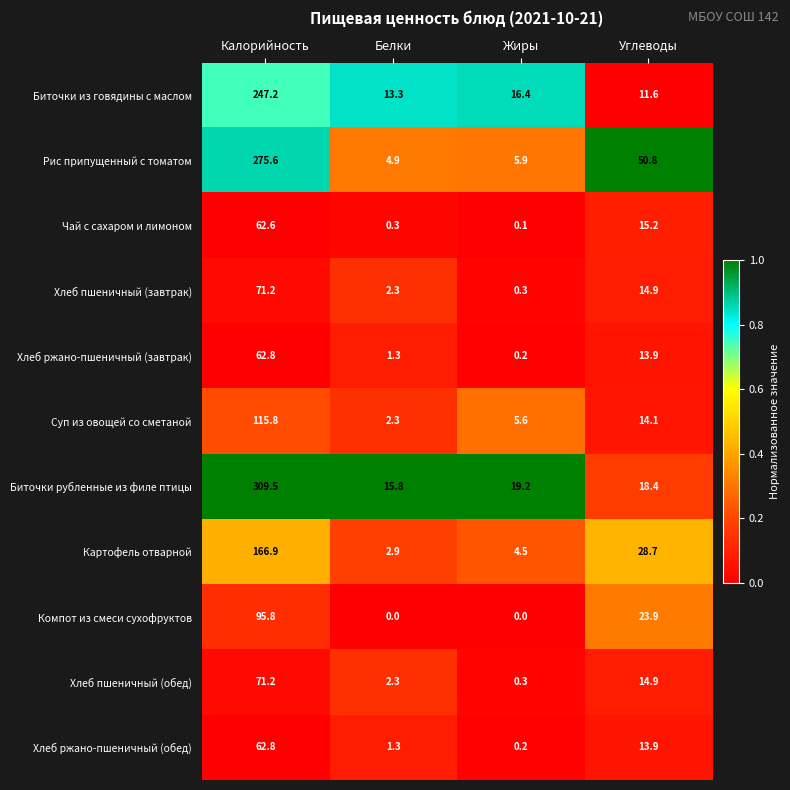

What is the difference between the second highest and second lowest values in the Биточки рубленные из филе птицы series?

0.8